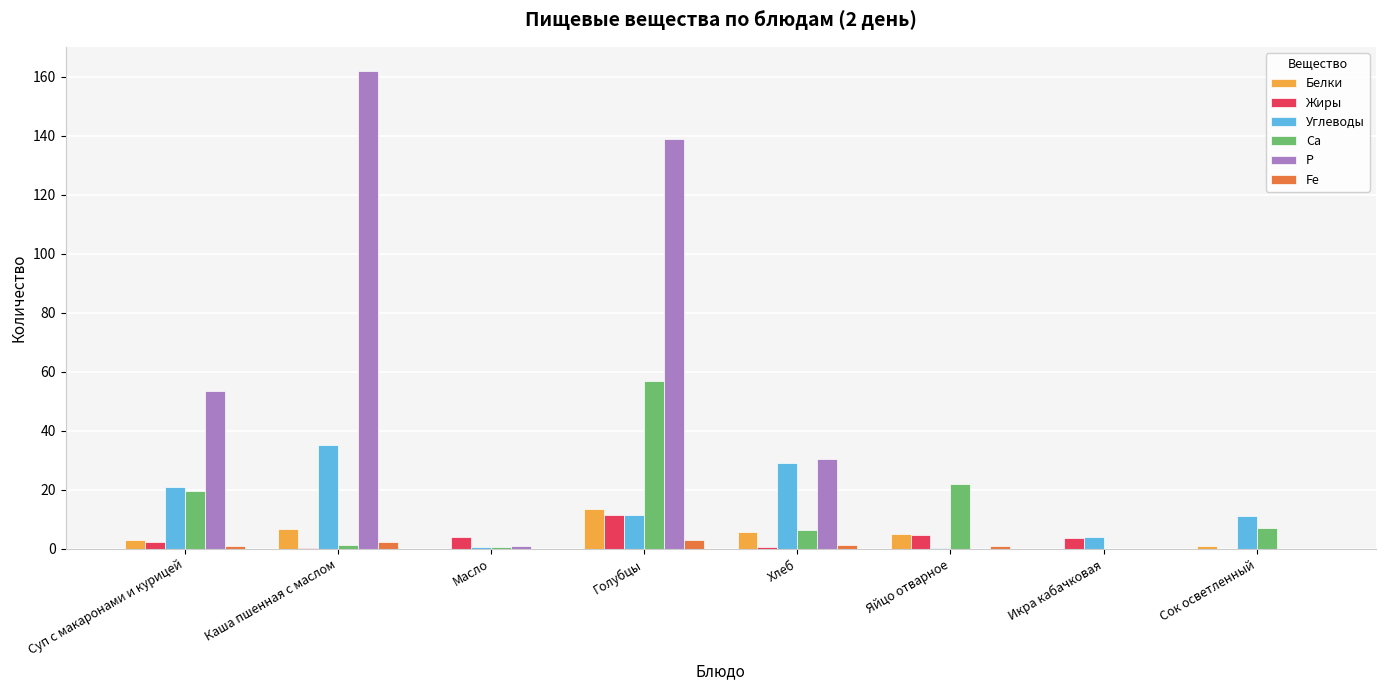

At which category does the chart reach its peak across all series?

Каша пшенная с маслом